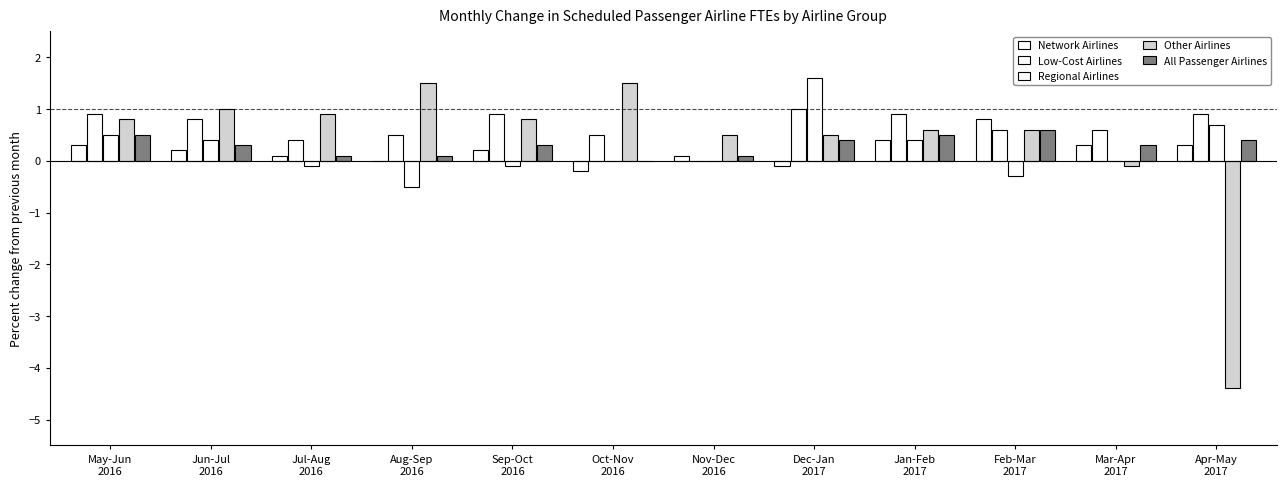

At which label is Network Airlines closest to 0?

Aug-Sep
2016